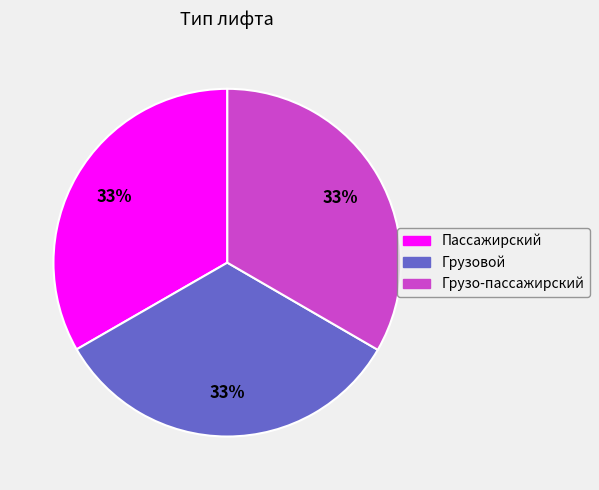

Does any single category account for the majority?

No